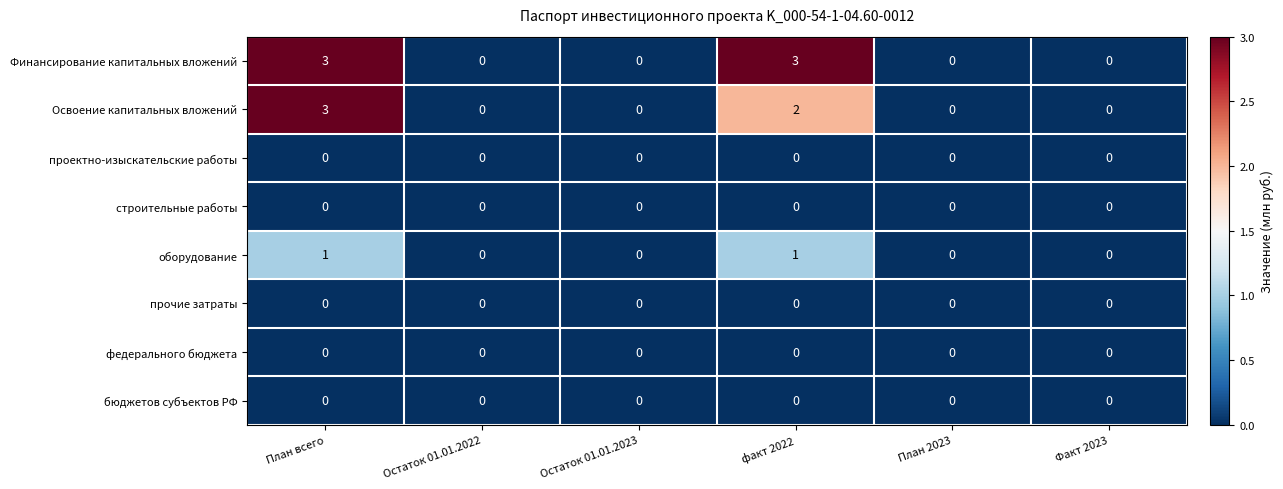

What is the maximum value shown in the chart?

3